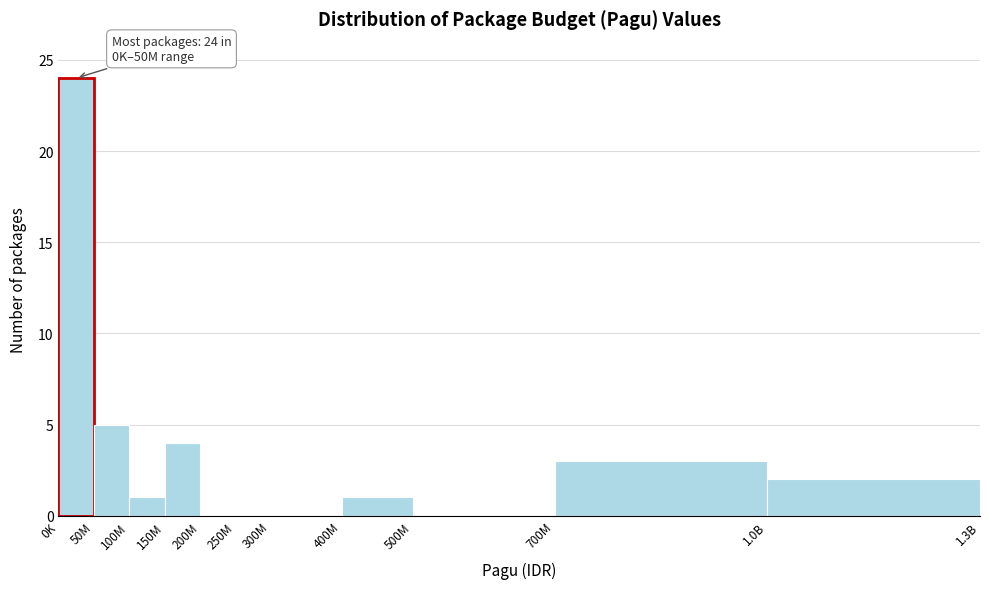

Reading left to right, list all the values displayed in this chart.

0K=24	50M=5	100M=1	150M=4	200M=0	250M=0	300M=0	400M=1	500M=0	700M=3	1.0B=2